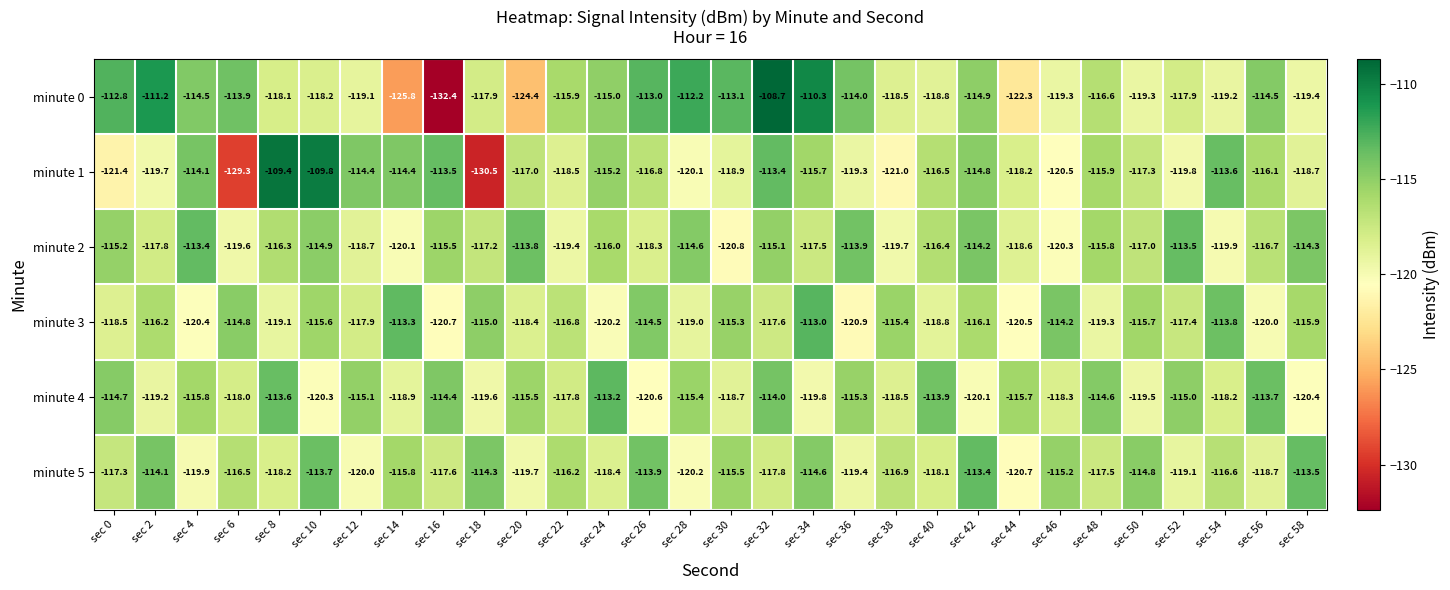

At which label is minute 0 closest to -120?

sec 58